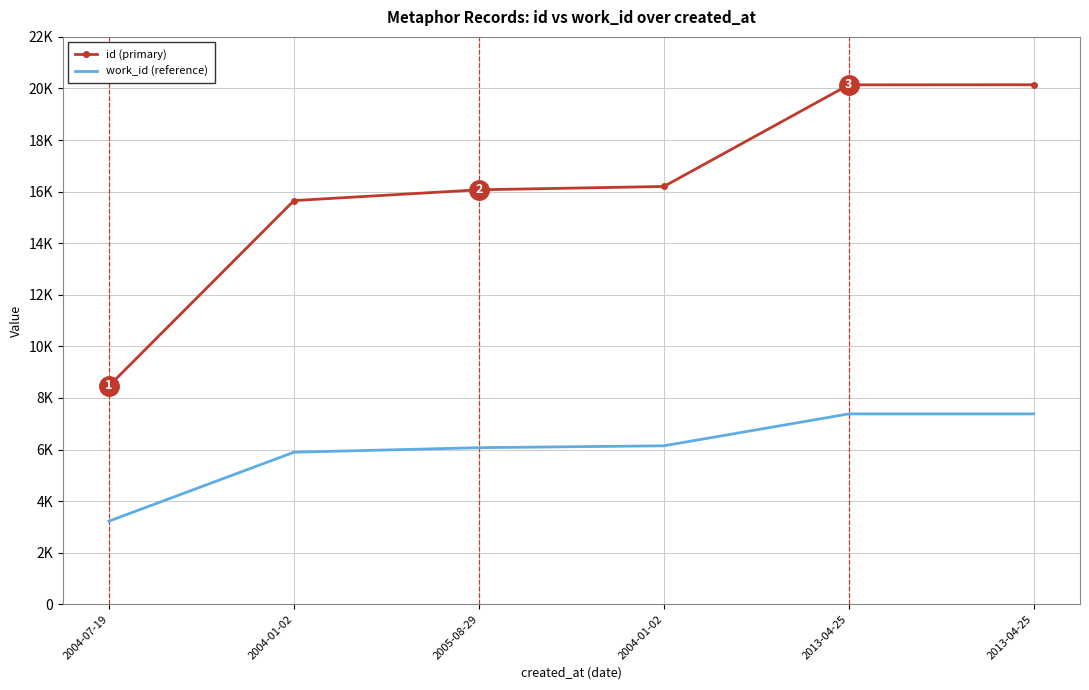

Reading left to right, list all the values displayed in this chart.

id (primary): 8468	15653	16071	16200	20141	20145
work_id (reference): 3224	5895	6071	6144	7382	7382